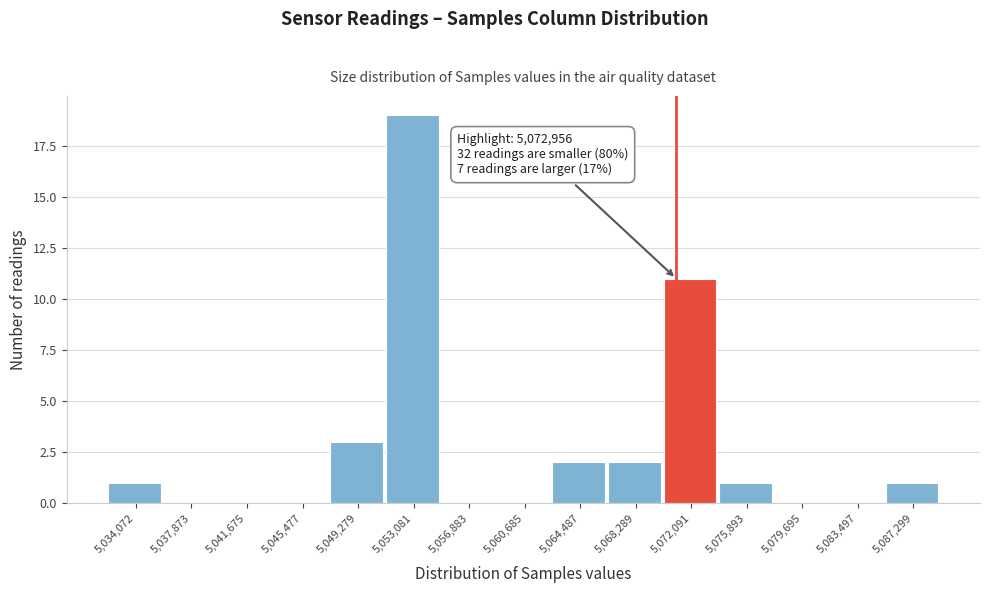

Reading left to right, what are all the values shown in this chart?

5,034,072=1	5,037,873=0	5,041,675=0	5,045,477=0	5,049,279=3	5,053,081=19	5,056,883=0	5,060,685=0	5,064,487=2	5,068,289=2	5,072,091=11	5,075,893=1	5,079,695=0	5,083,497=0	5,087,299=1